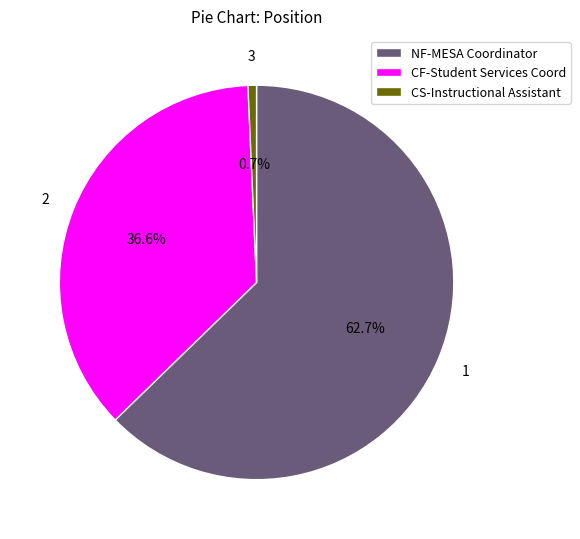

Between NF-MESA Coordinator and CS-Instructional Assistant, which is larger?

NF-MESA Coordinator